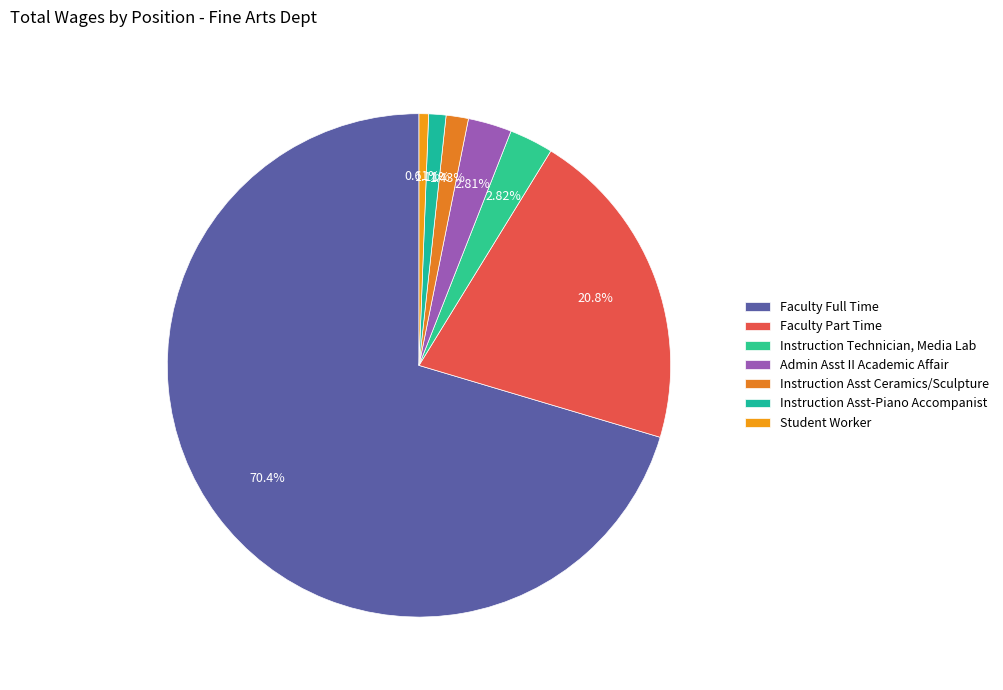

Is it true that Admin Asst II Academic Affair is 3% of the pie?

True